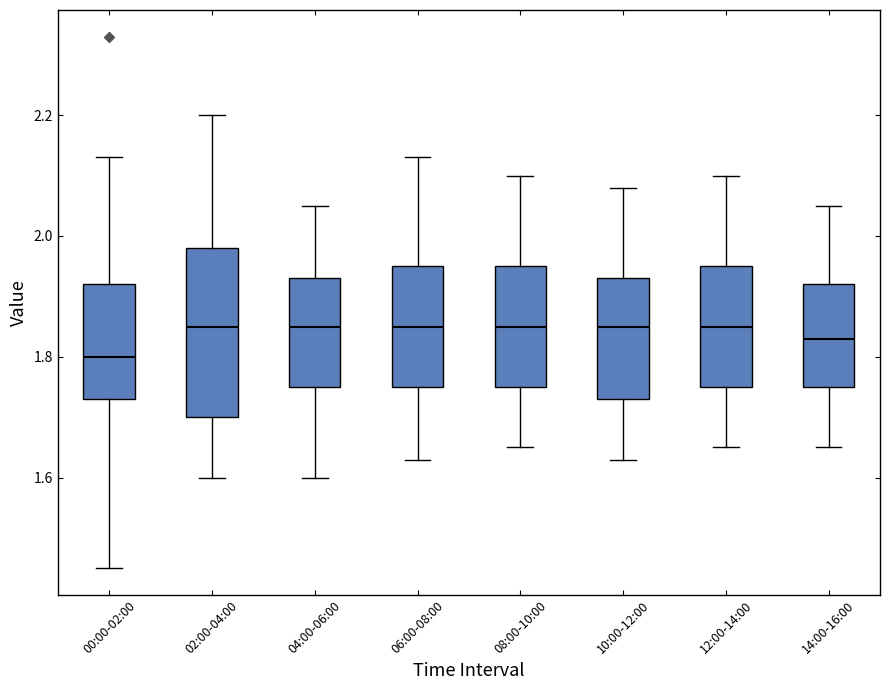

Comparing the boxes themselves (not the whiskers), which one is the tallest?

02:00-04:00